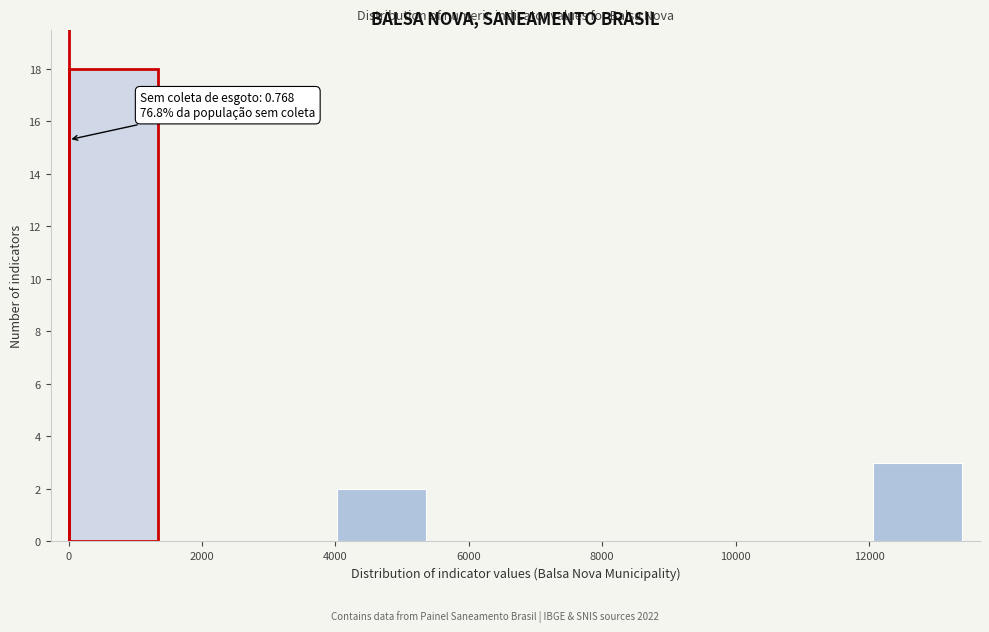

Which range on the x-axis has the tallest bar?

0 to 1400